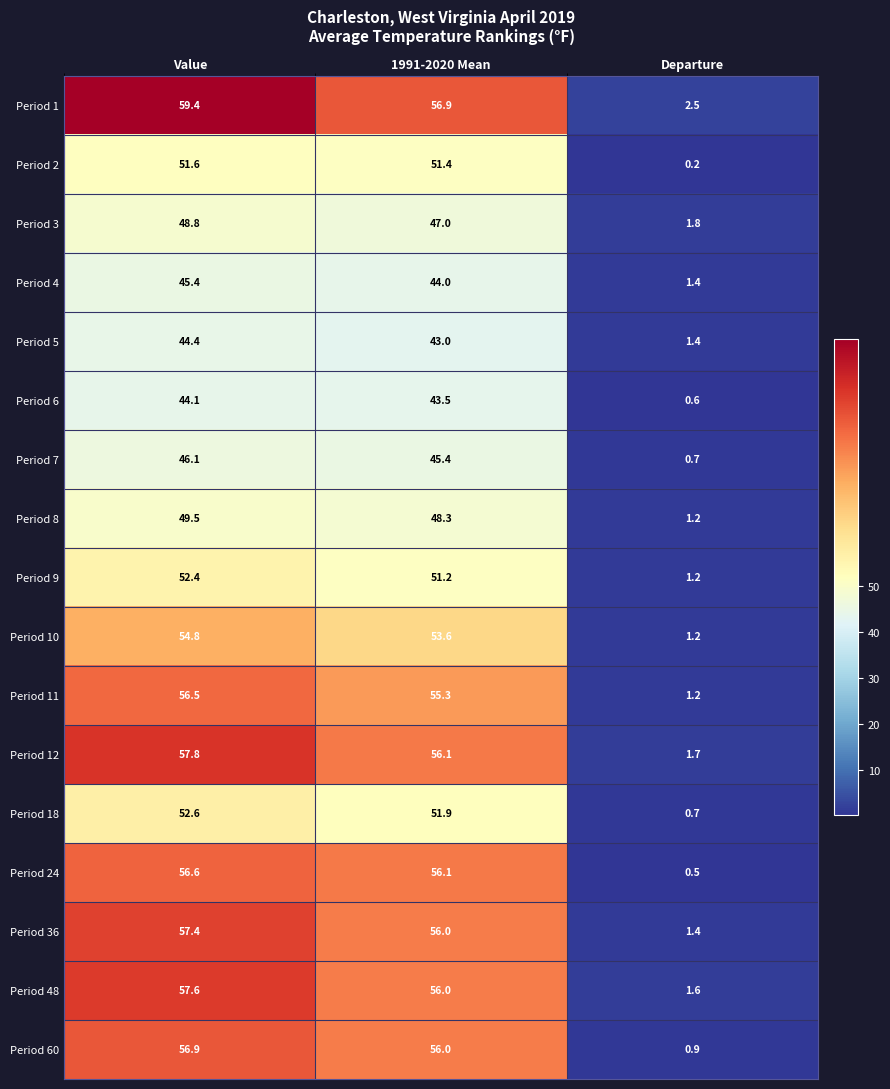

At Value, list the series in order from smallest to largest.

Period 6, Period 5, Period 4, Period 7, Period 3, Period 8, Period 2, Period 9, Period 18, Period 10, Period 11, Period 24, Period 60, Period 36, Period 48, Period 12, Period 1